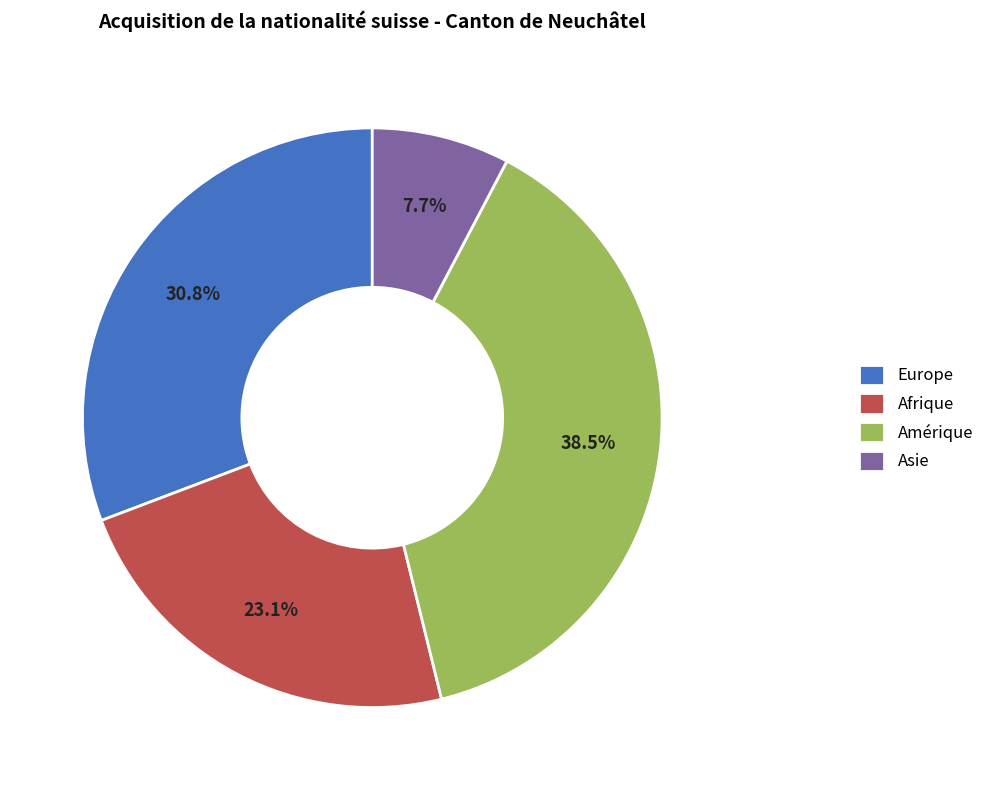

Combined, what portion of the pie is Afrique and Europe?

53.8%